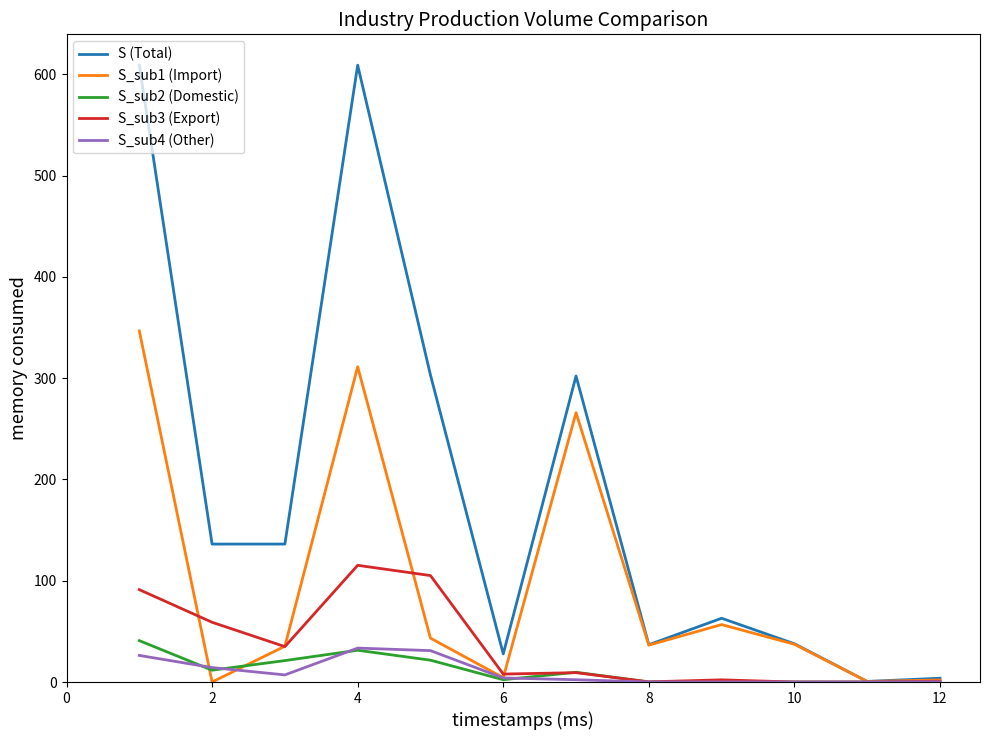

Which series has the largest range (max minus min)?

S (Total)